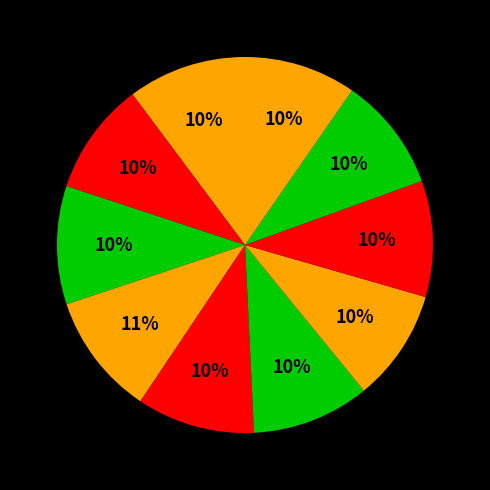

Is there a majority slice in this chart?

No